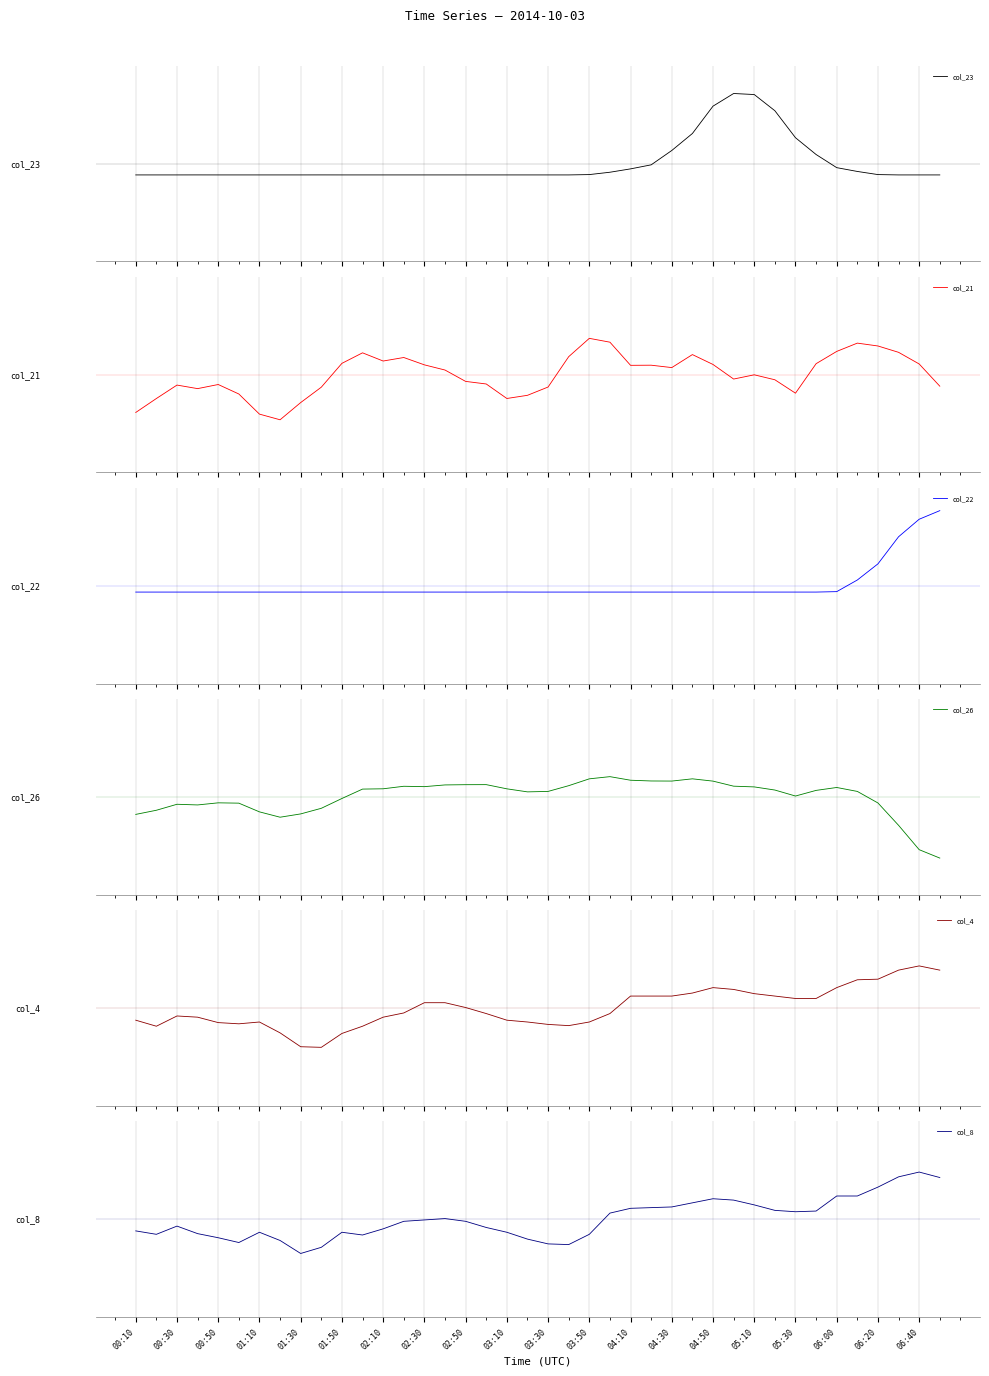

How many lines are shown in the chart?

6